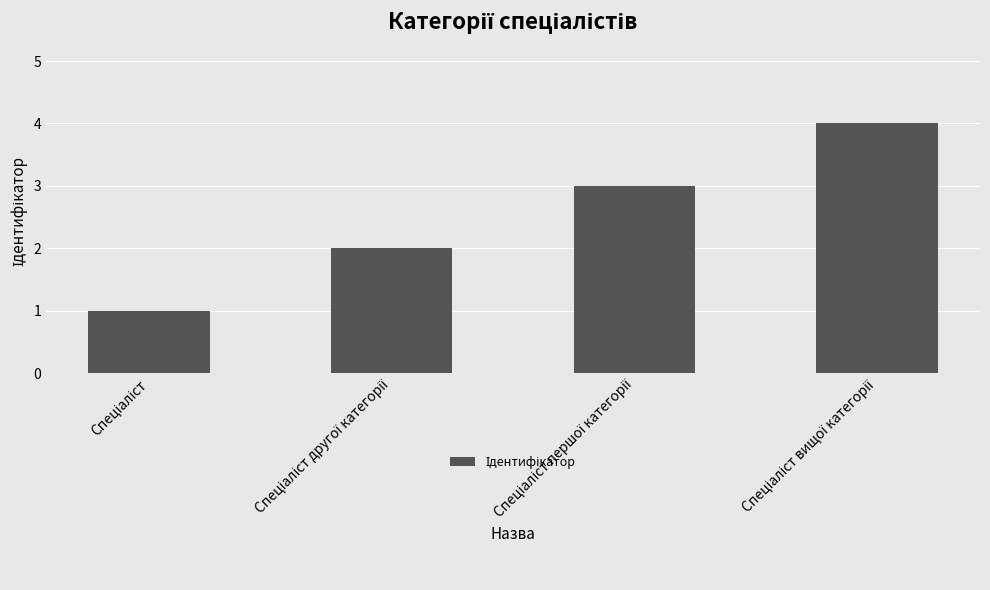

Reading left to right, what are all the values shown in this chart?

1	2	3	4